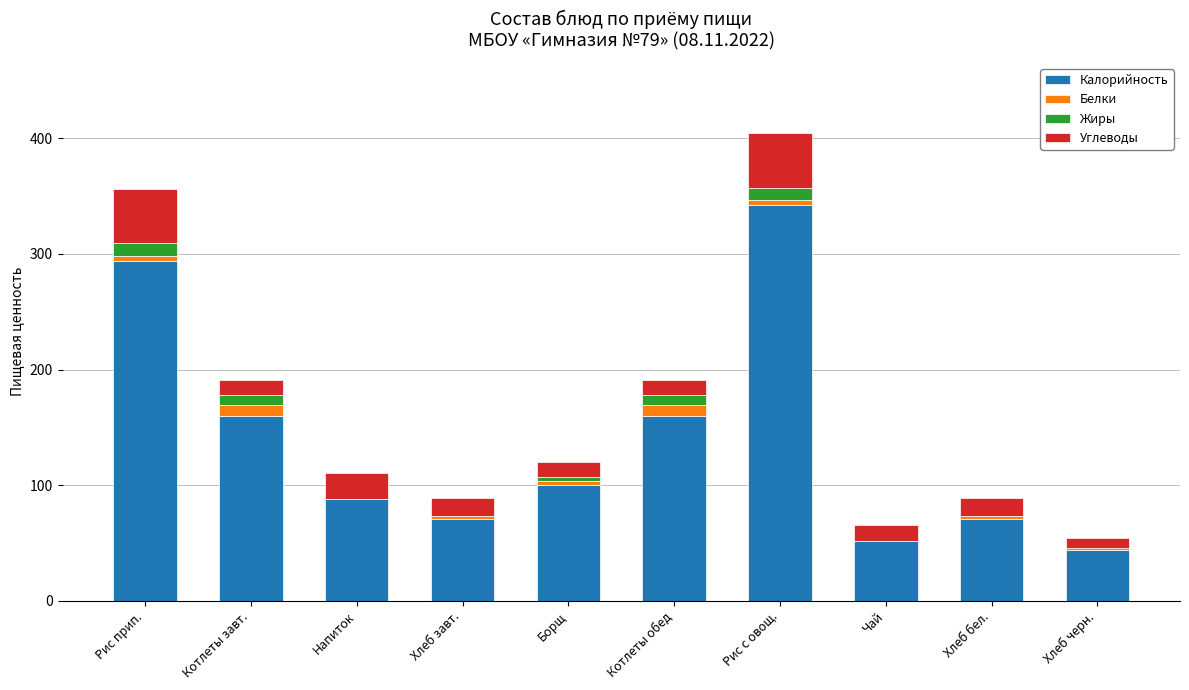

Is it true that Калорийность equals 342.0 at Рис с овощ.?

True